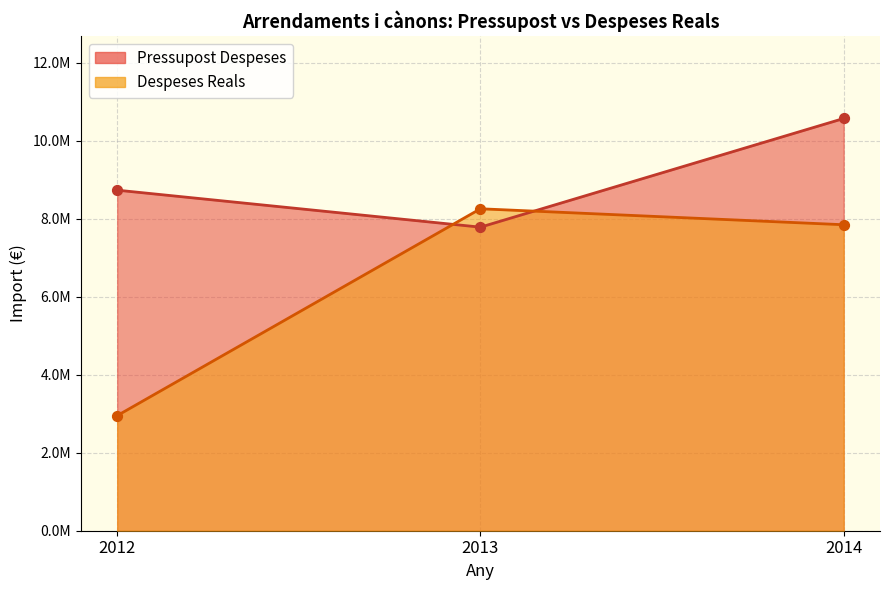

At which category is the sum across all series the highest?

2014